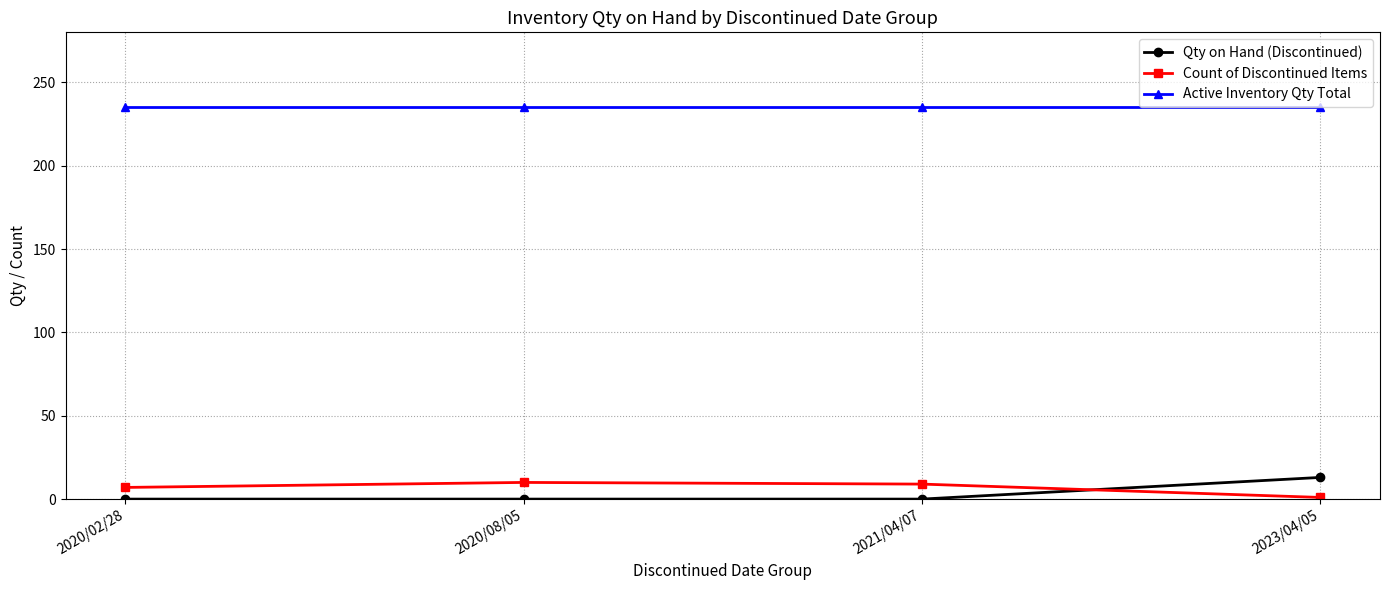

What is the label of the 2nd point from the right?

2021/04/07